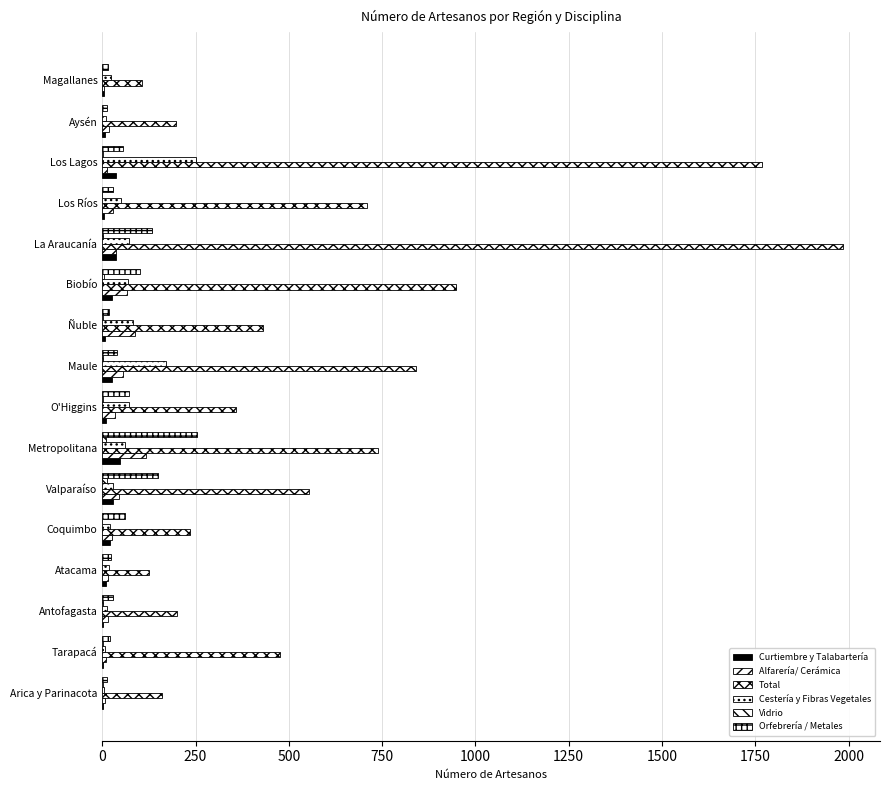

How many data points does each series have?

16